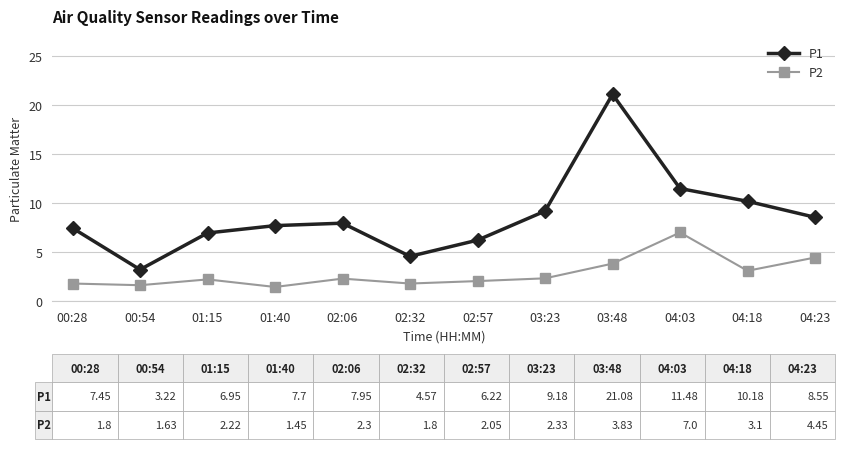

Between 02:32 and 04:18, which series saw the biggest shift?

P1